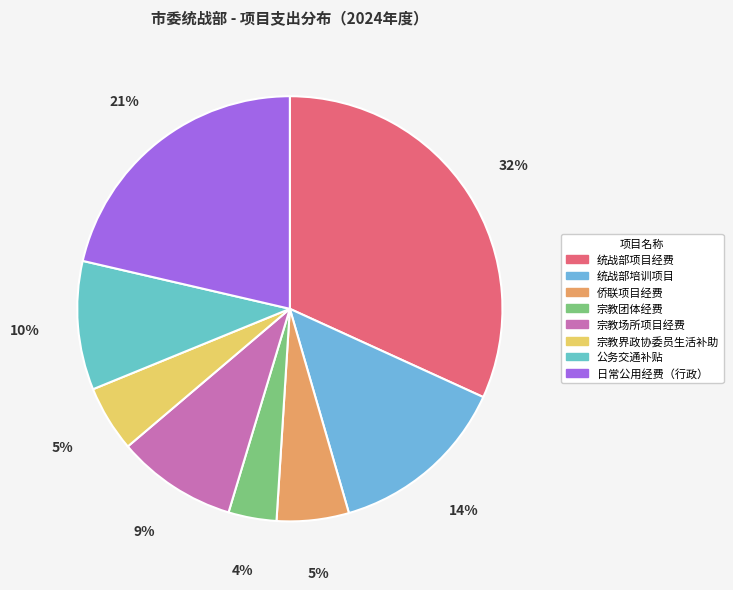

What percentage is NOT represented by 统战部项目经费?

68.2%